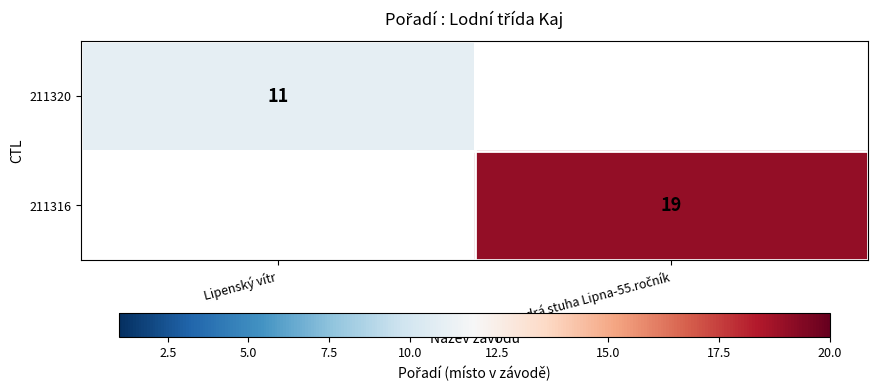

The value of 211320 at Lipenský vítr is 11. True or false?

True